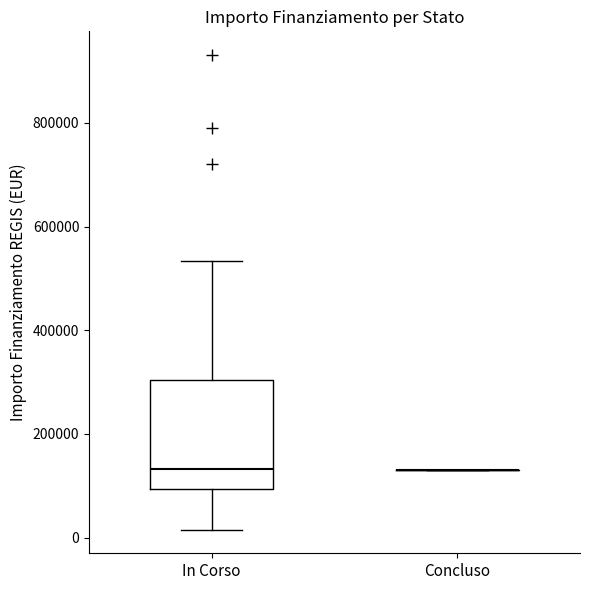

Reading left to right, transcribe this box plot: for each box, give where its median line is, the range the box spans, and where its two whiskers end, as read against the y-axis. The values are not printed on the chart, so give them approximately, as read against the axis.

In Corso: median 140000, box 100000 to 300000, whiskers 20000 to 540000
Concluso: box collapsed to a line at 140000, whiskers 140000 to 140000